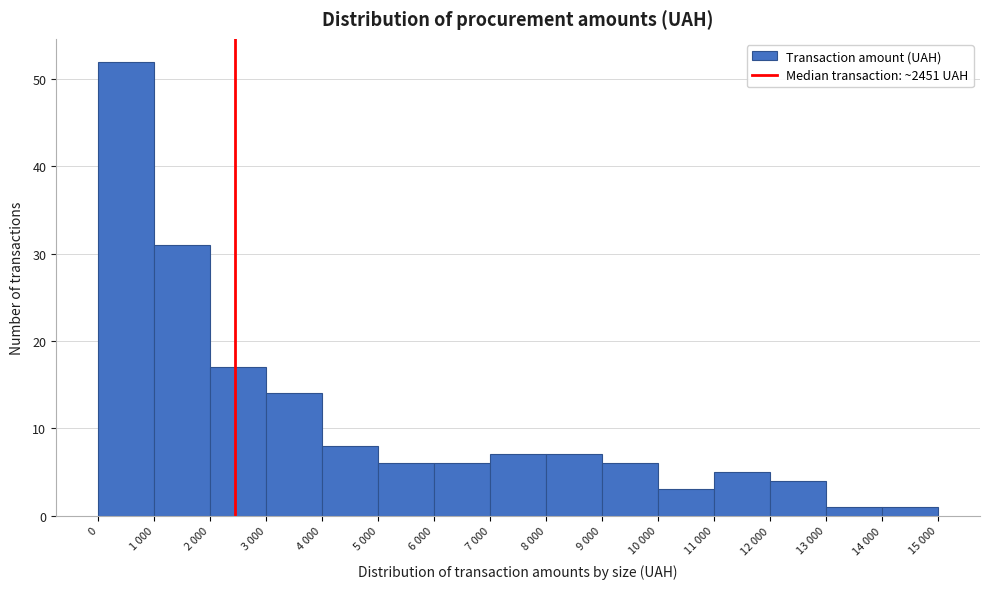

Reading right to left, list all the values displayed in this chart.

1	1	4	5	3	6	7	7	6	6	8	14	17	31	52